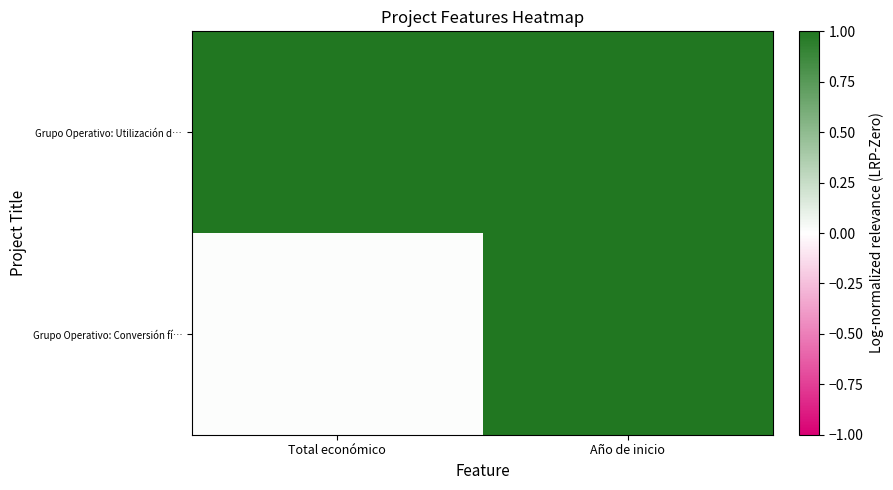

What is the total value across all series at Año de inicio?

2.0